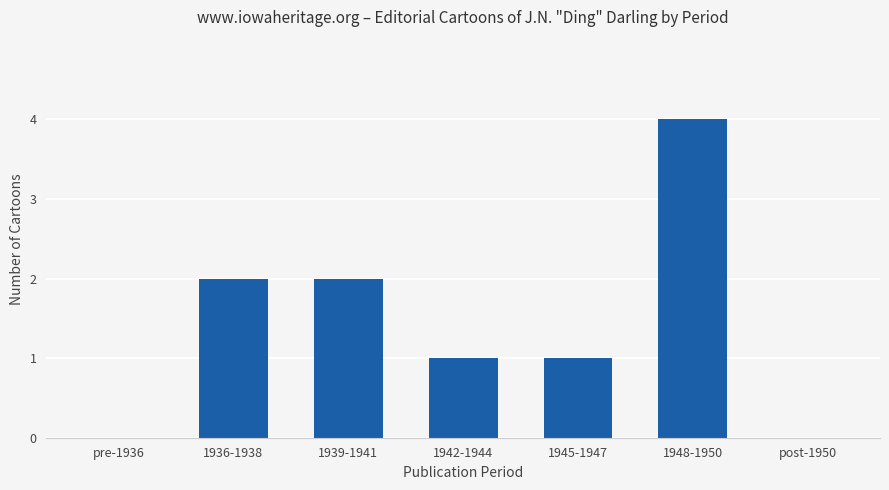

How many distinct data groups are displayed?

1